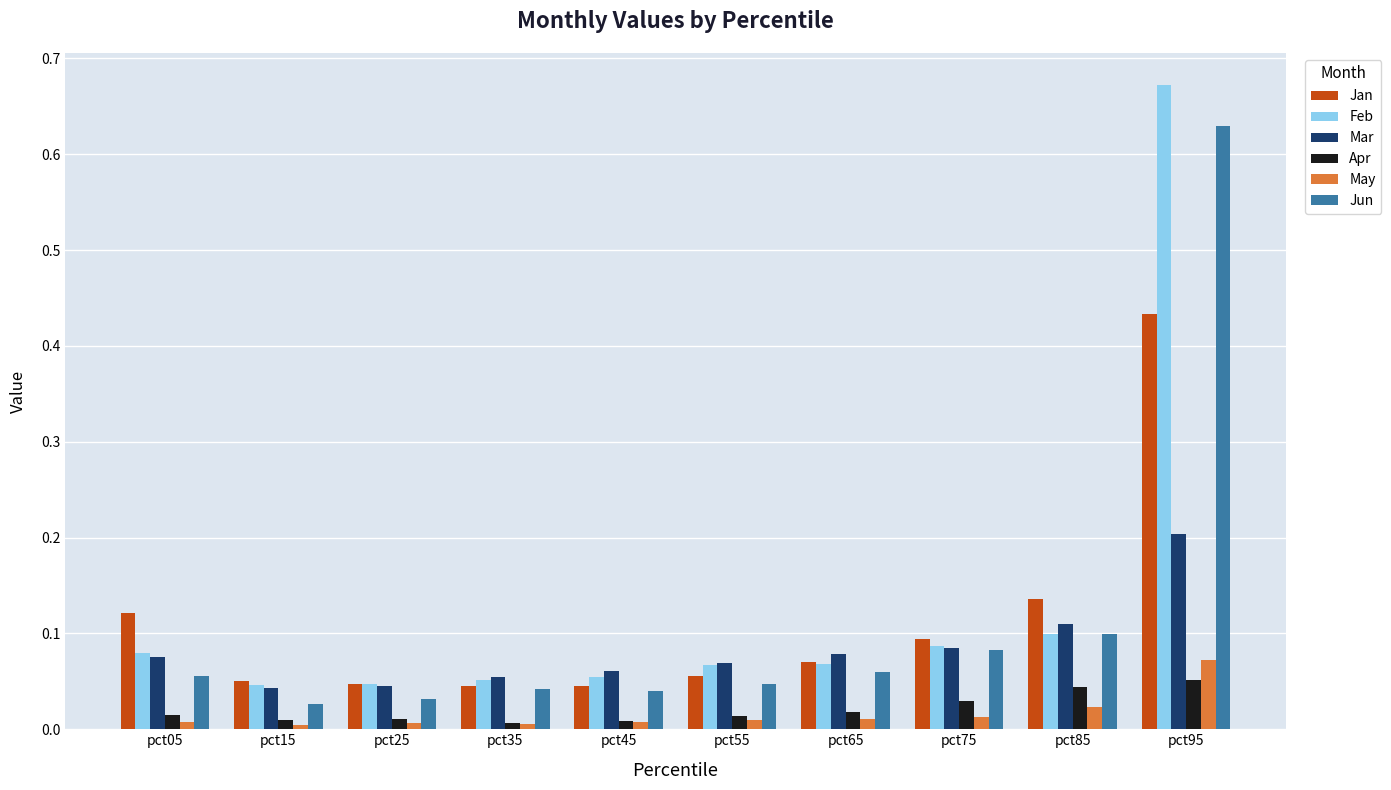

Between pct05 and pct95, which series saw the biggest shift?

Feb